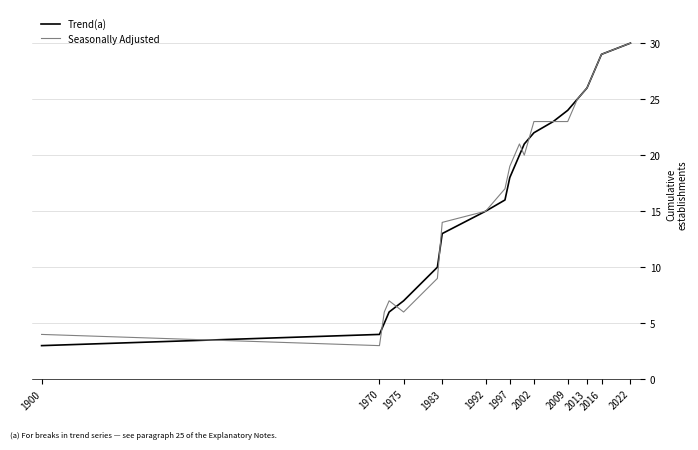

What is the maximum value for Trend(a)?

30